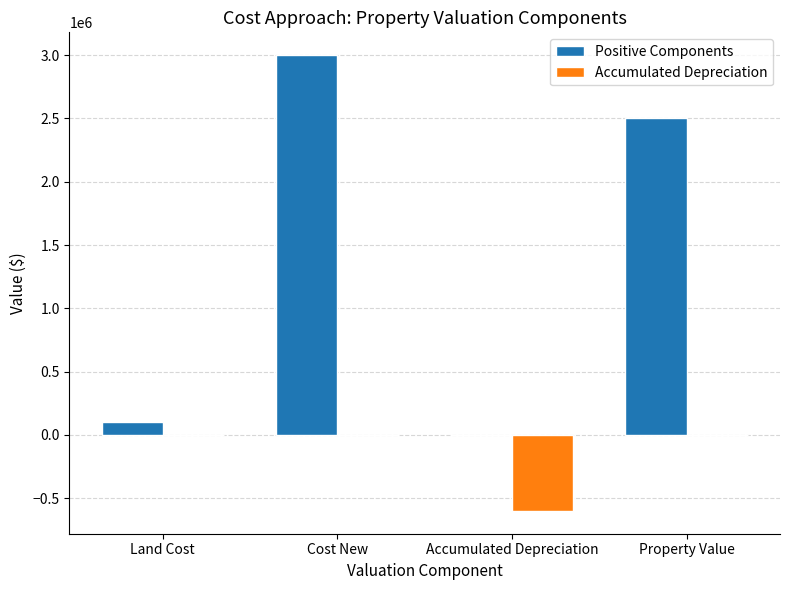

Read the Positive Components value at Cost New.

3000000.0